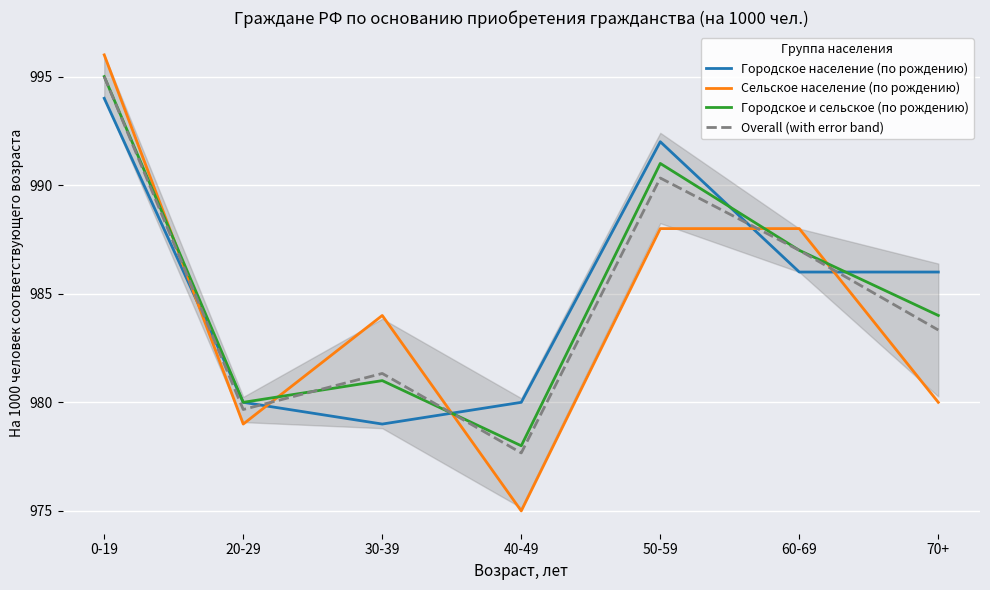

What is the difference between the second highest and second lowest values in the Overall (with error band) series?

10.7